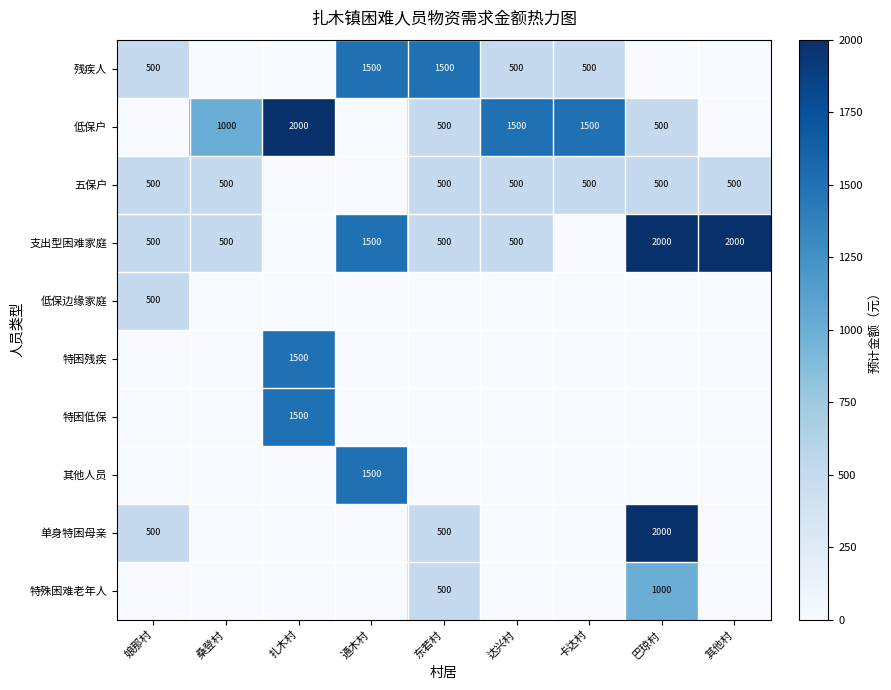

The value of 低保户 at 达兴村 is 1500. True or false?

True